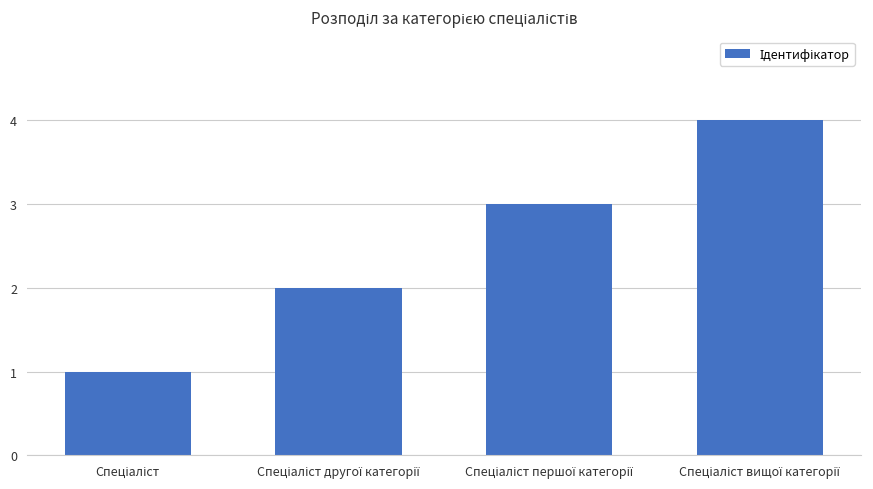

What is the difference between the second highest and minimum values?

2